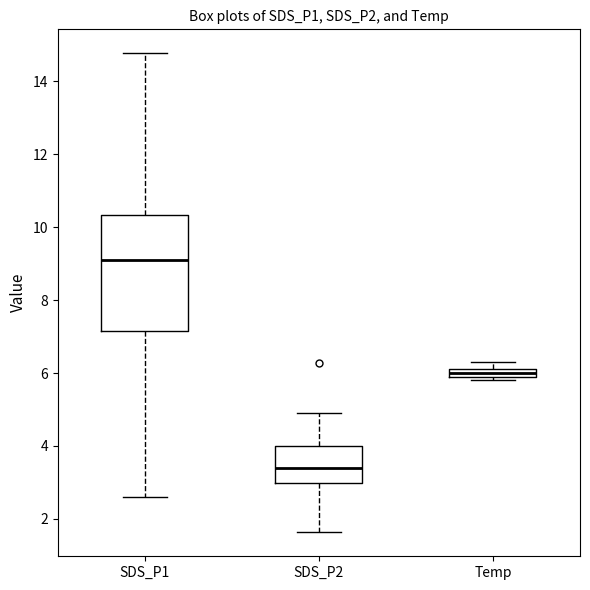

Where is the lower edge of the box for Temp on the y-axis? The values are not printed on the chart, so give them approximately, as read against the axis.

6.0